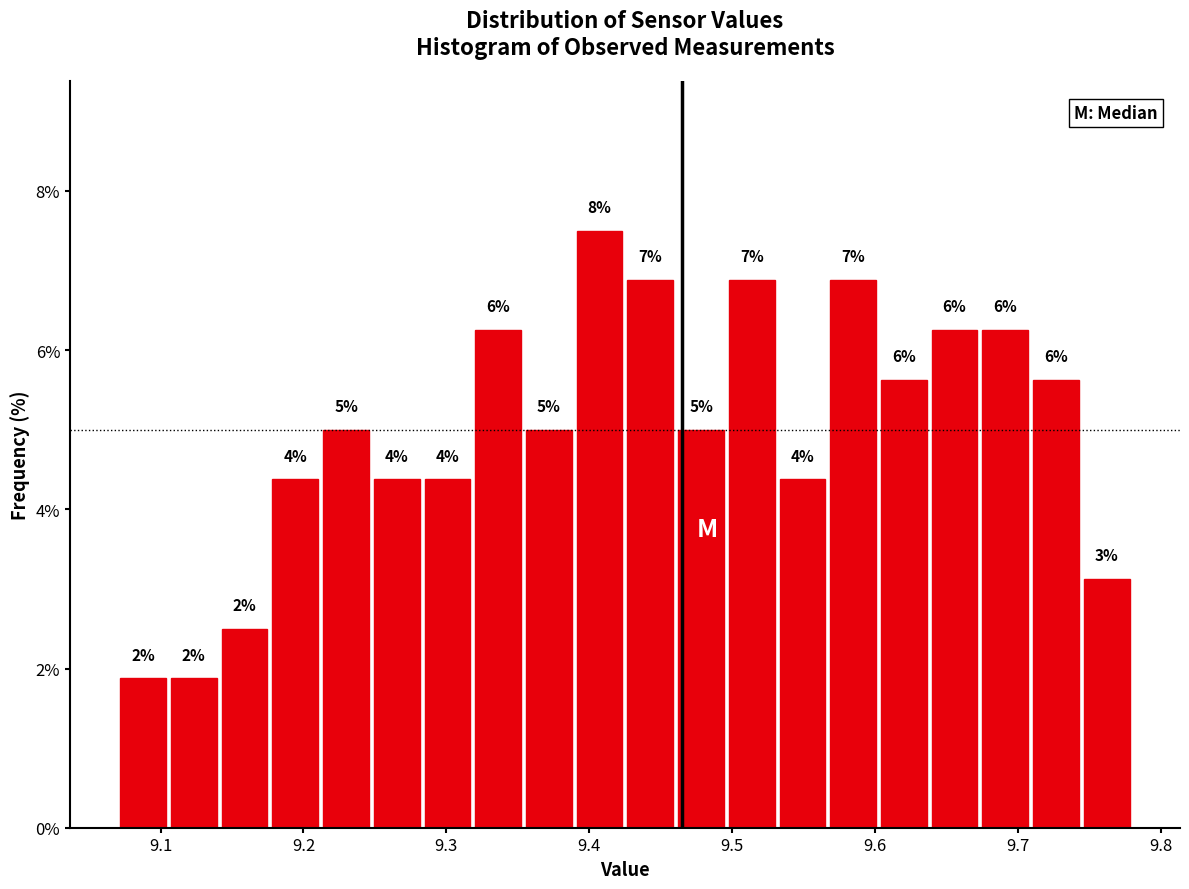

Around what value on the x-axis is the tallest bar? Give the approximate position of its centre, as read against the axis.

9.41